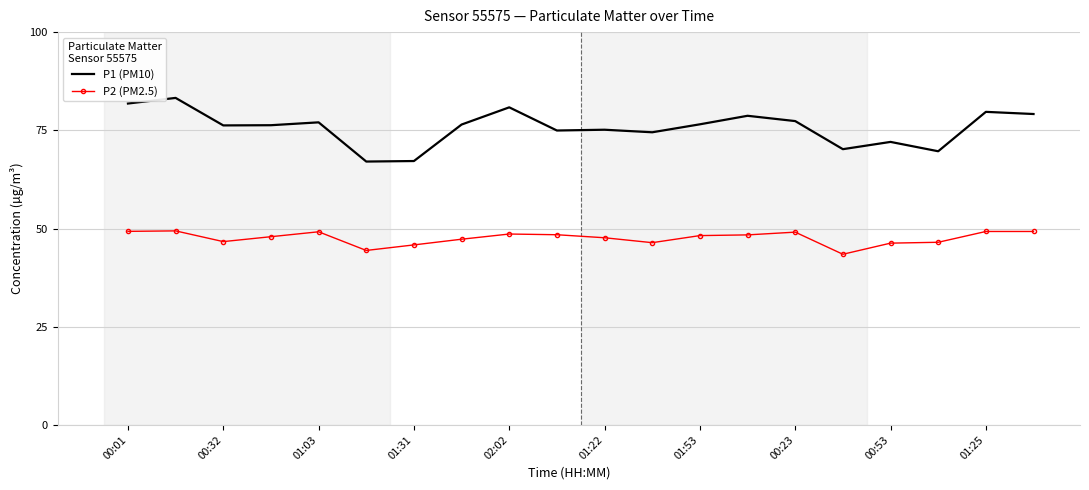

Rank the series by their maximum value, from lowest to highest.

P2 (PM2.5), P1 (PM10)